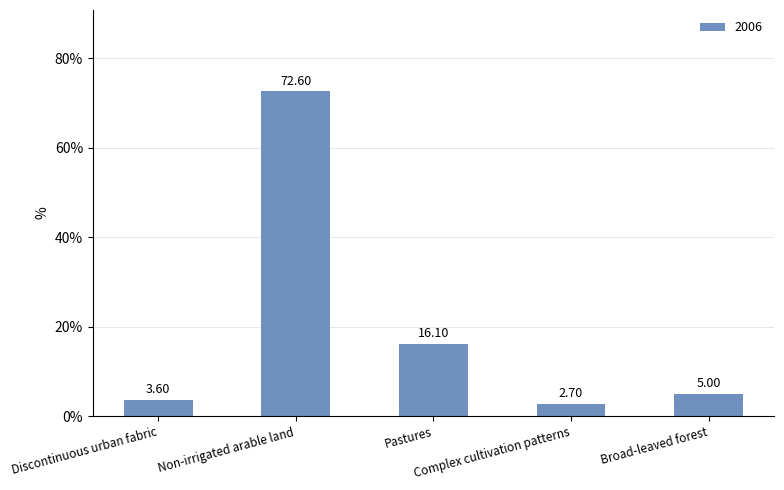

Which category has the lowest value across all series?

Complex cultivation patterns